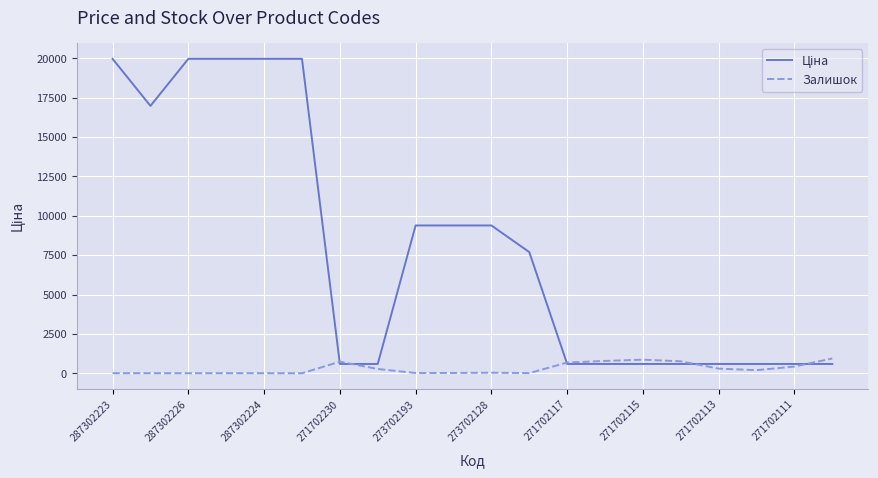

What is the greatest value displayed?

19964.2